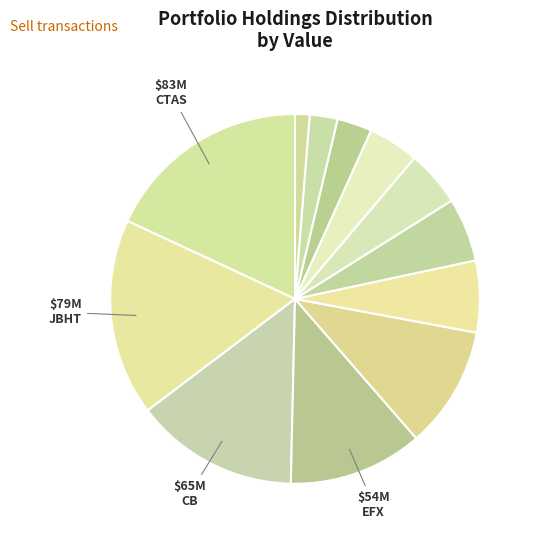

Count the number of slices in the pie.

12